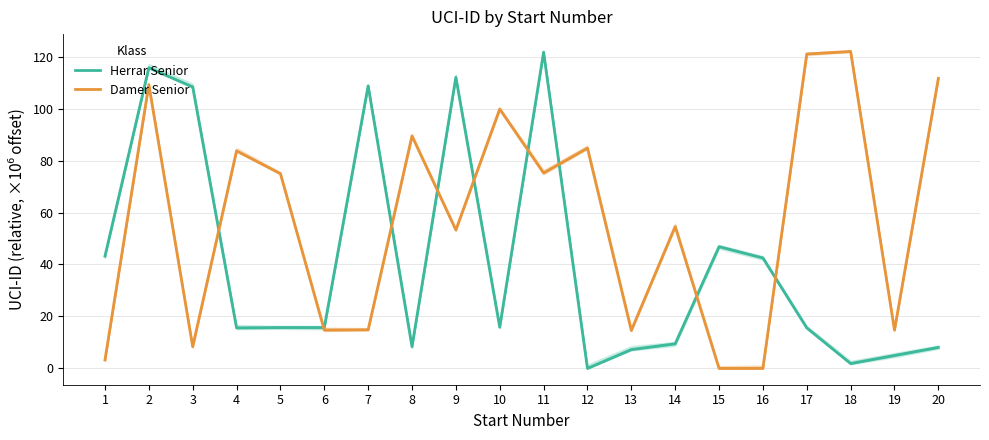

How many intersections are there between Damer Senior and Herrar Senior?

9